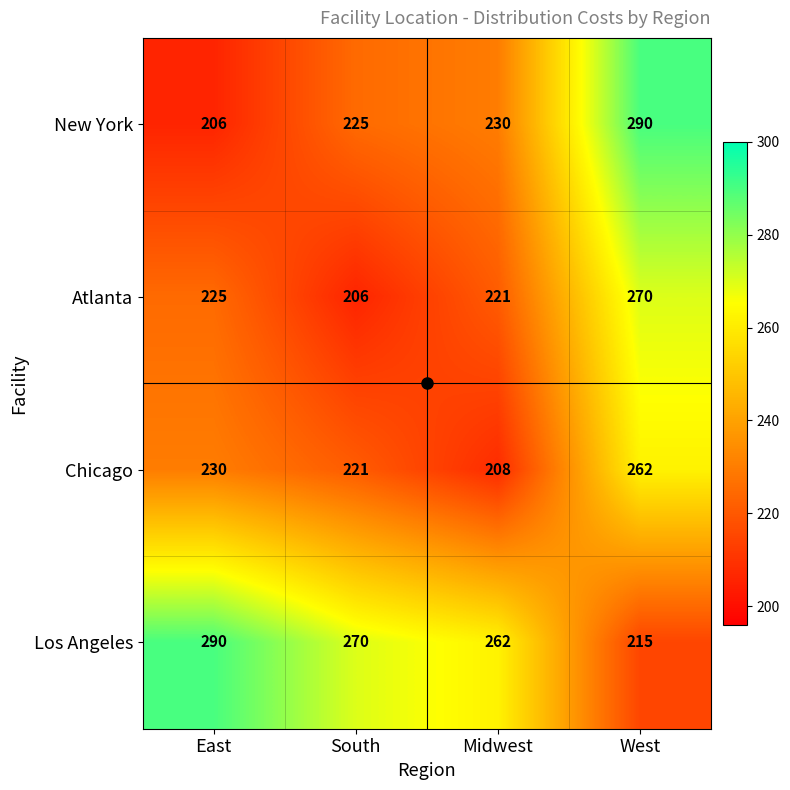

What is the sum of all Chicago values?

921